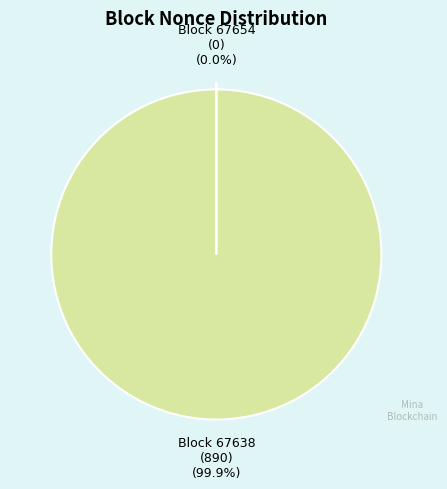

Is it true that 67654 is 8% of the pie?

False